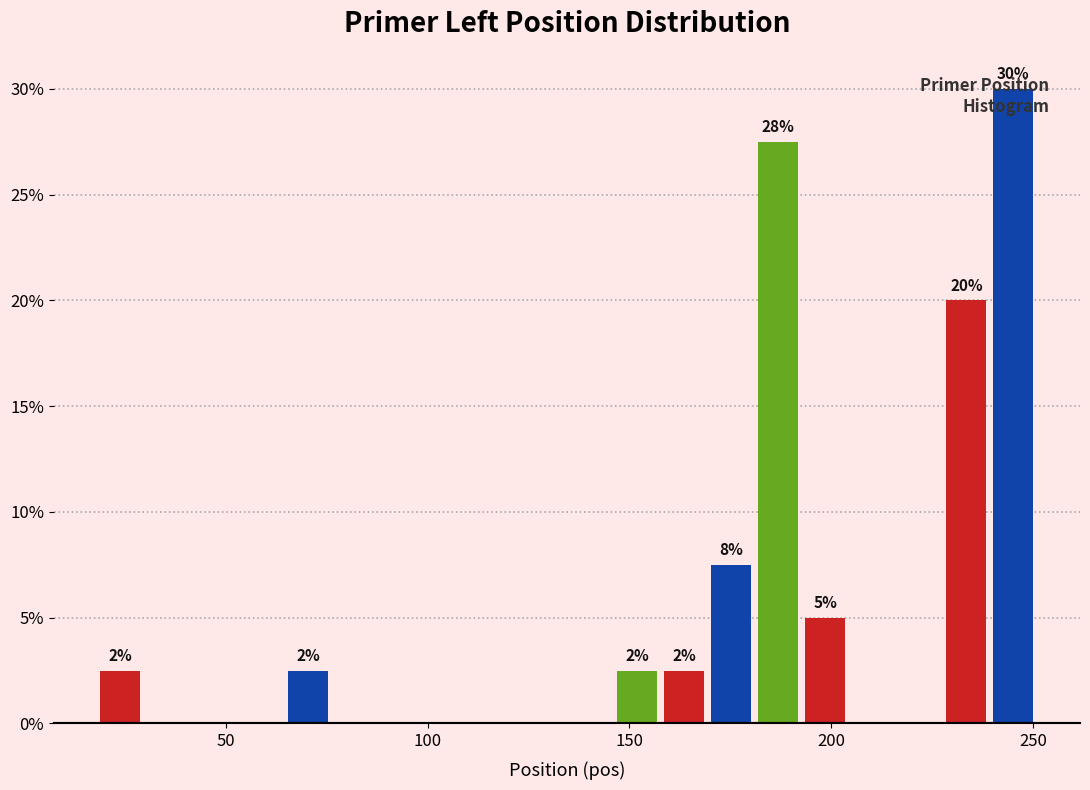

Read against the x-axis, roughly where is the centre of the tallest bar?

245